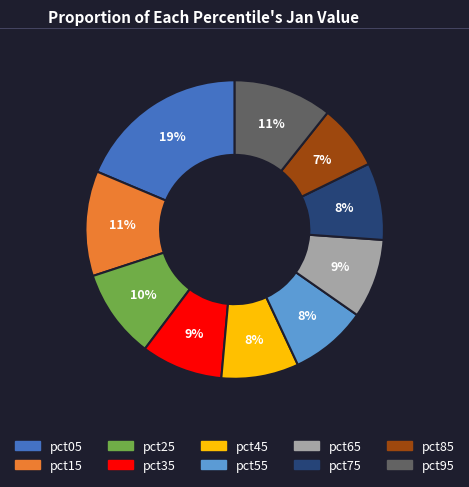

Which category has the biggest portion of the pie?

pct05